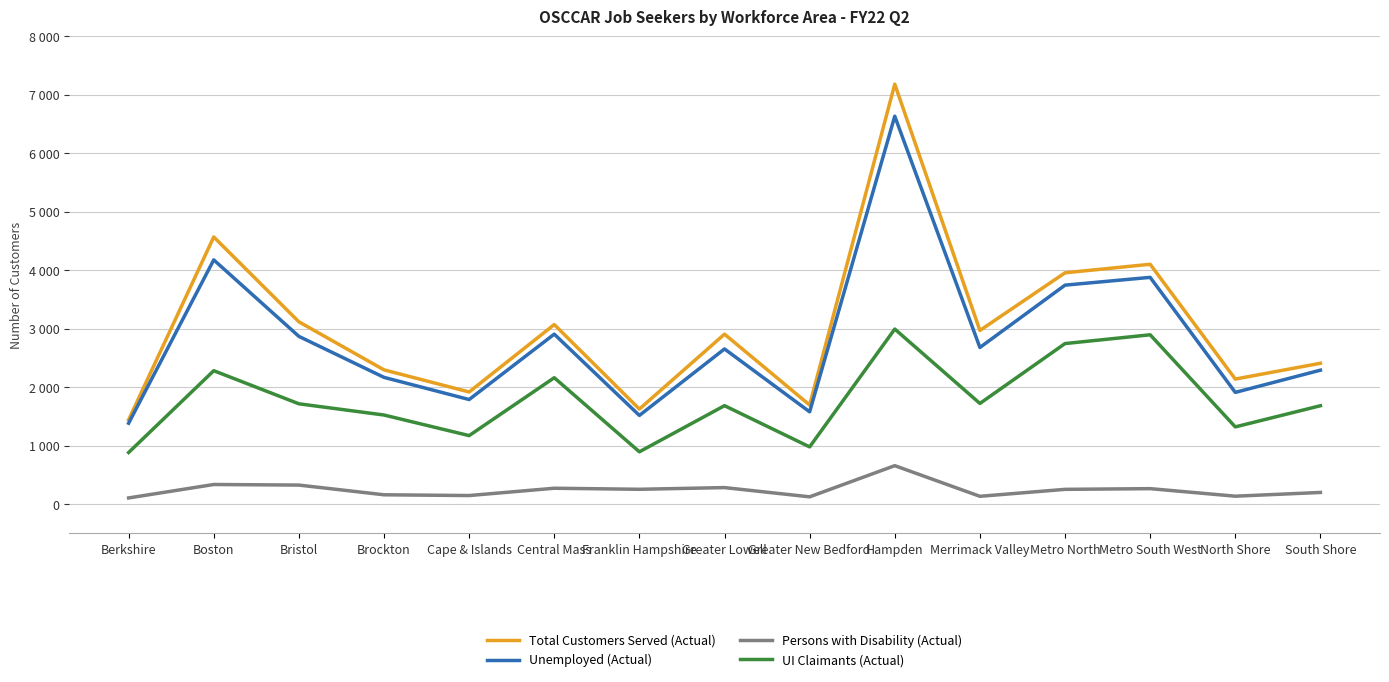

Does the chart display data point markers on the line(s)?

No